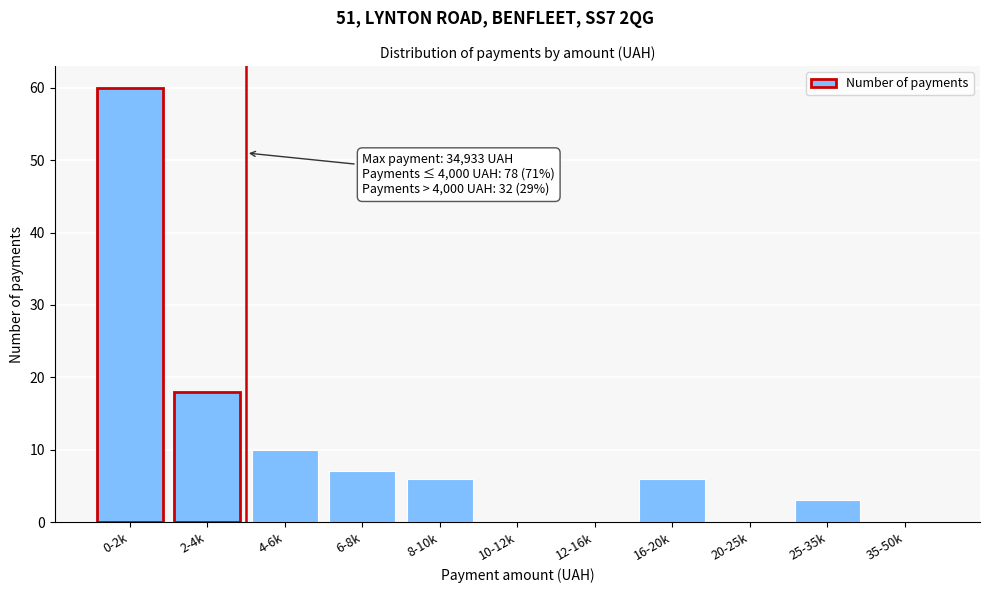

Reading right to left, what are all the values shown in this chart?

35-50k=0	25-35k=3	20-25k=0	16-20k=6	12-16k=0	10-12k=0	8-10k=6	6-8k=7	4-6k=10	2-4k=18	0-2k=60